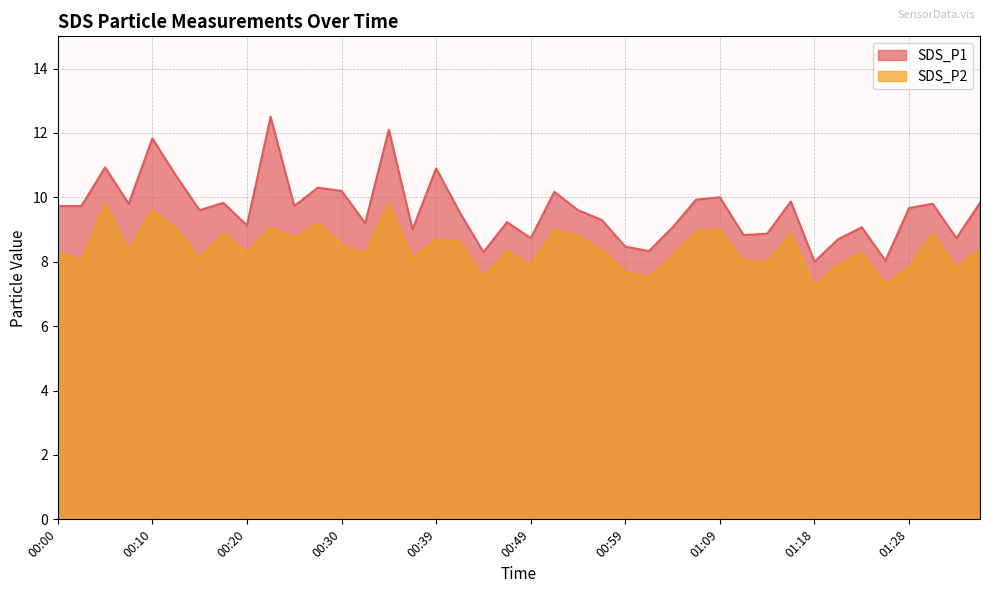

List the series in order of their peak value, lowest first.

SDS_P2, SDS_P1